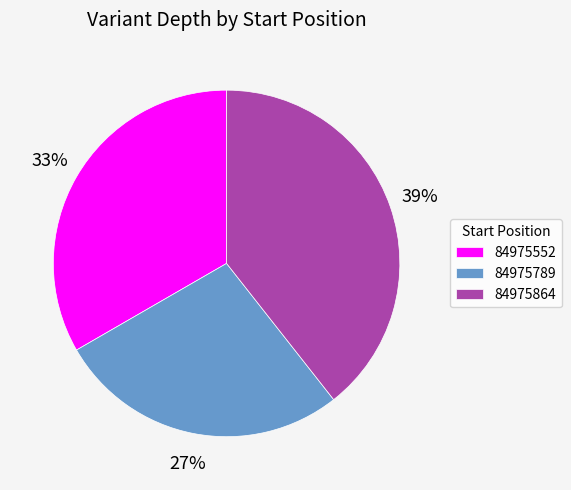

To the nearest percent, what is the difference between the largest and smallest slice percentages?

12%